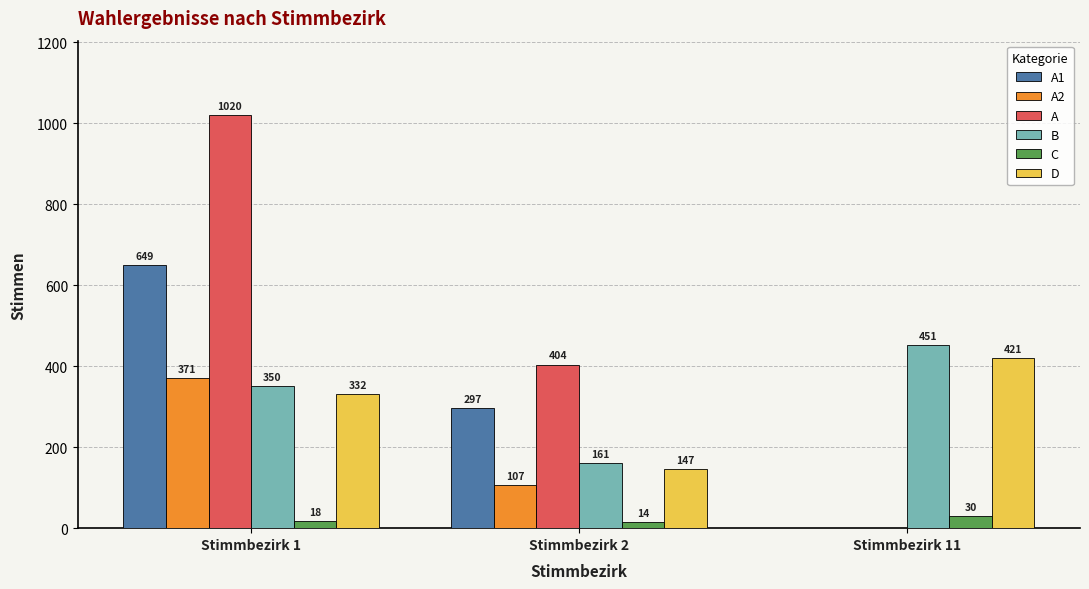

What is the total value across all series at Stimmbezirk 1?

2740